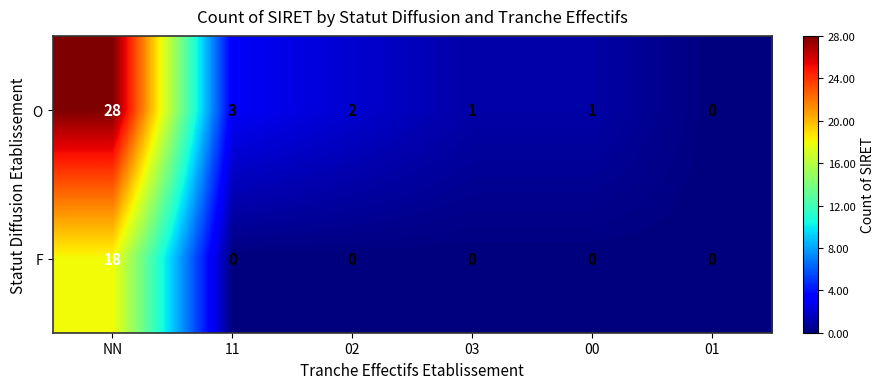

Which series has the largest total across all categories?

O